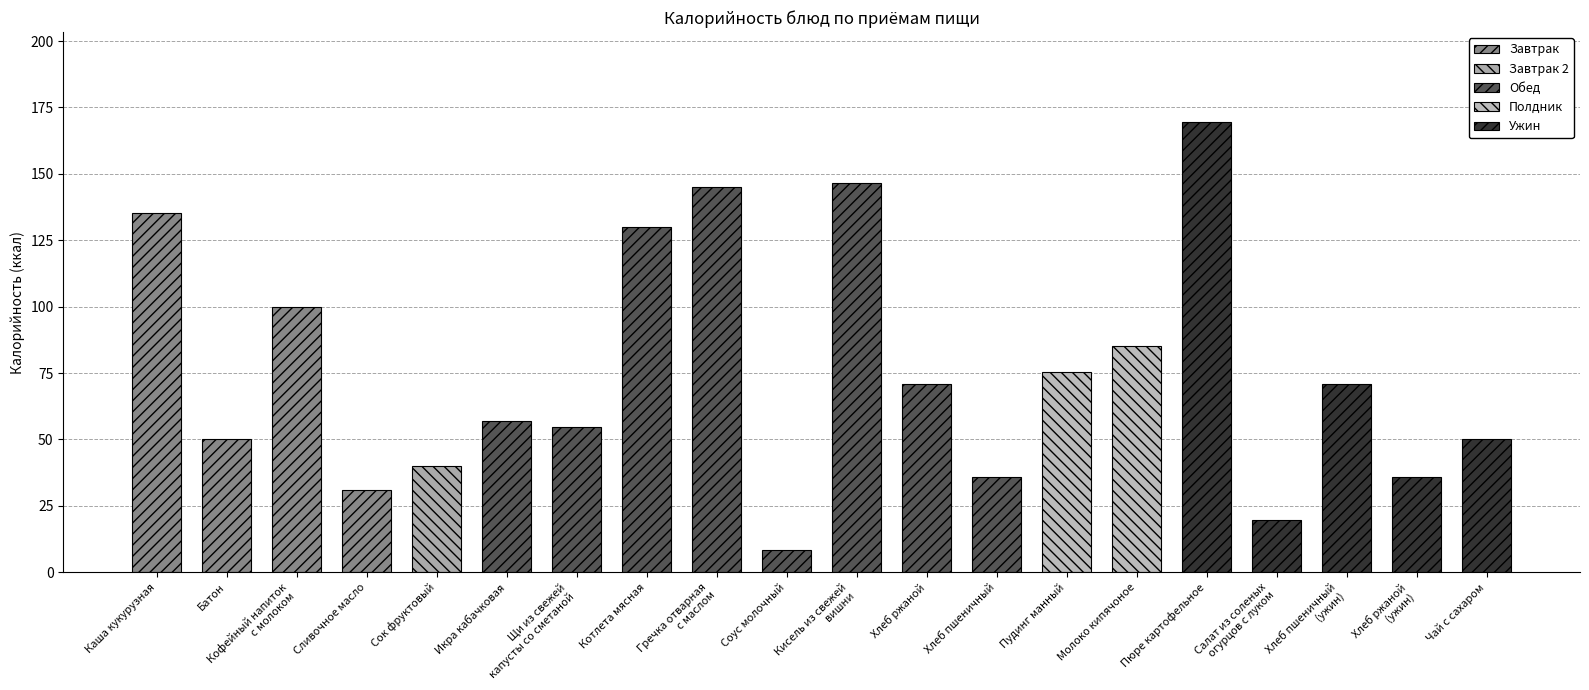

At which label is the value closest to 88?

Молоко кипячоное